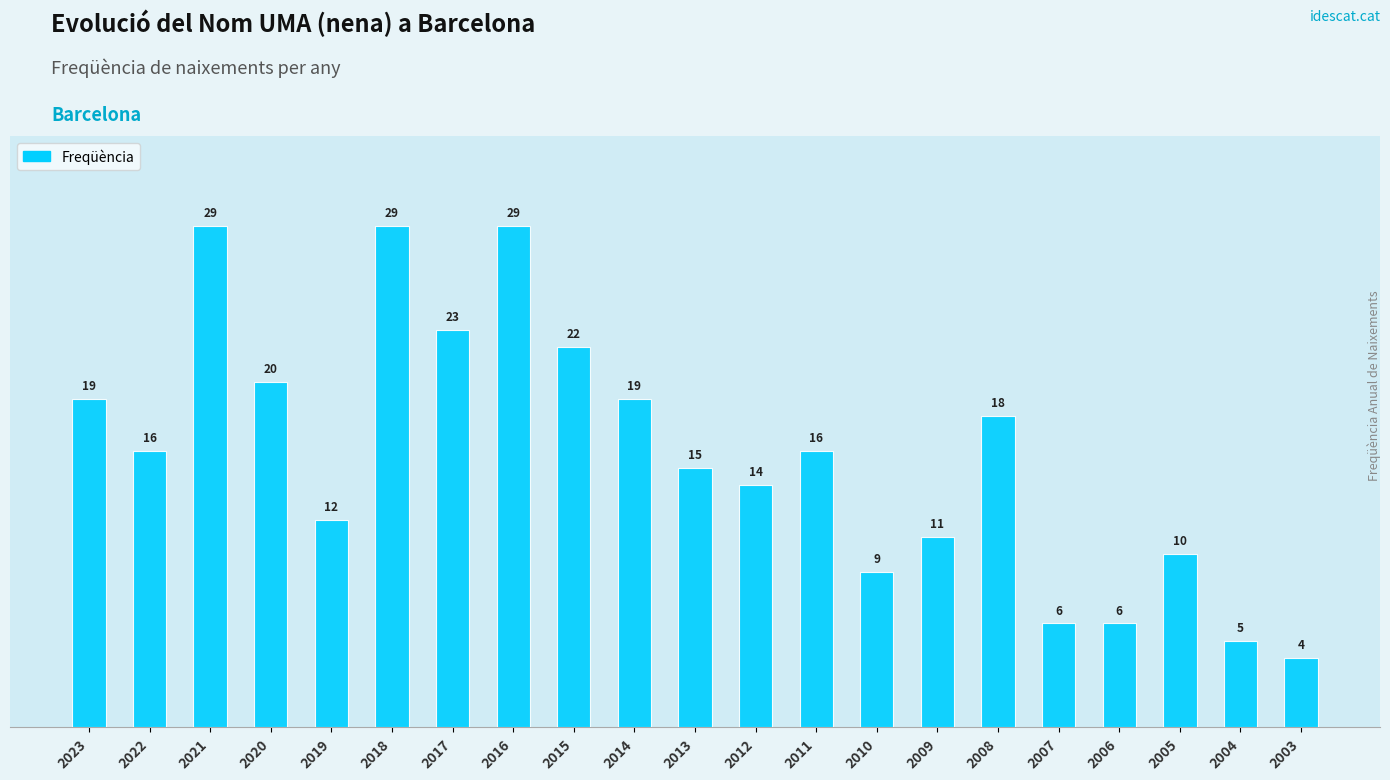

Count the number of categories in the chart.

21